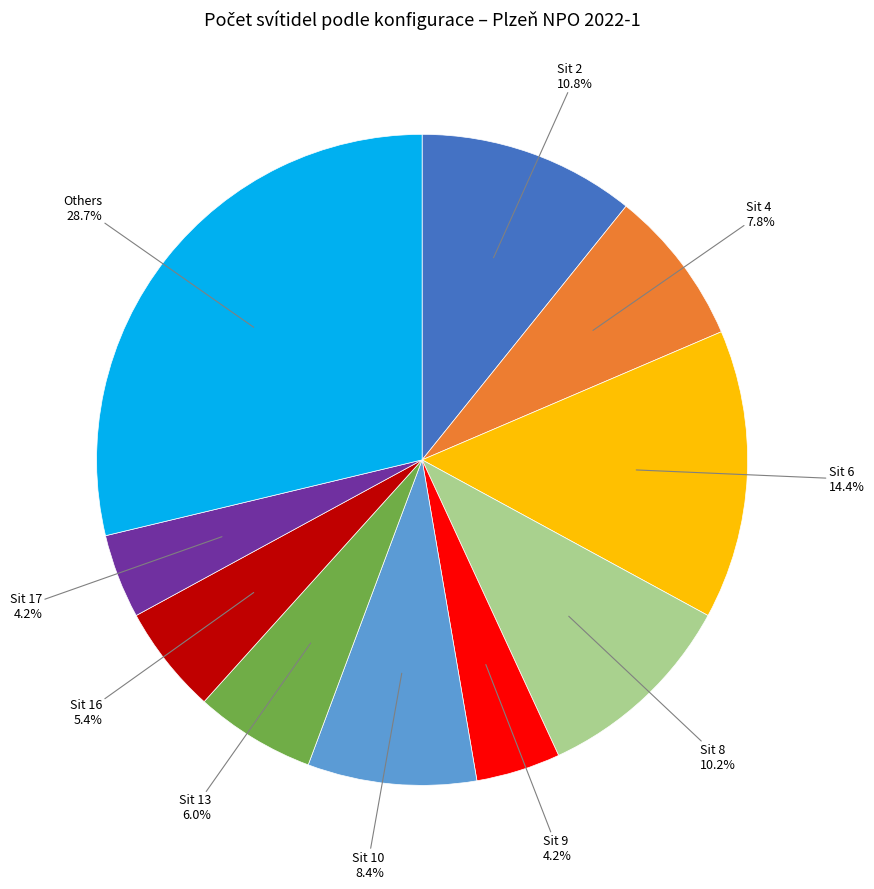

Is there any slice that represents more than half of the pie?

No